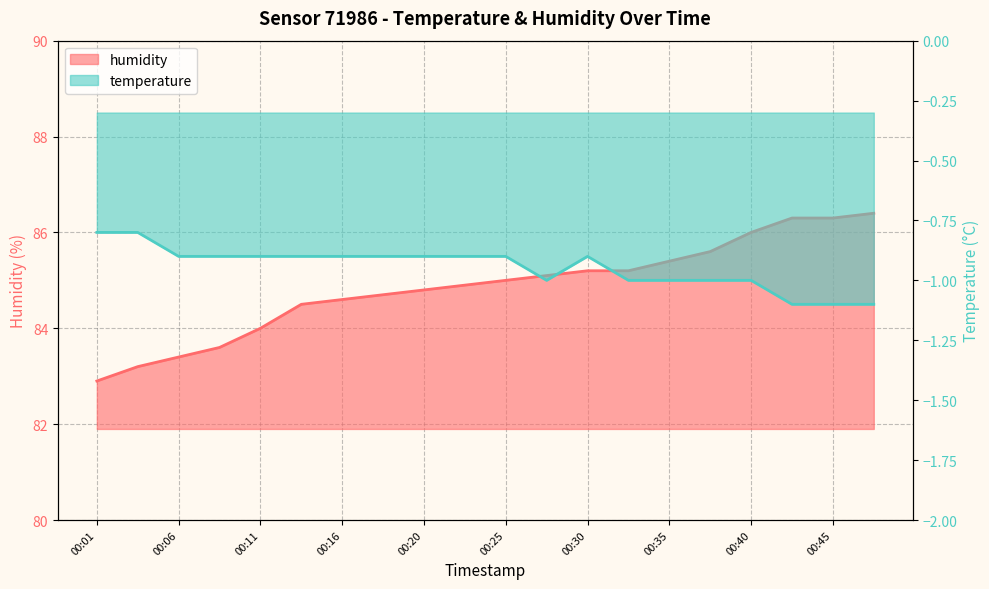

At how many categories does at least one series exceed 8?

20